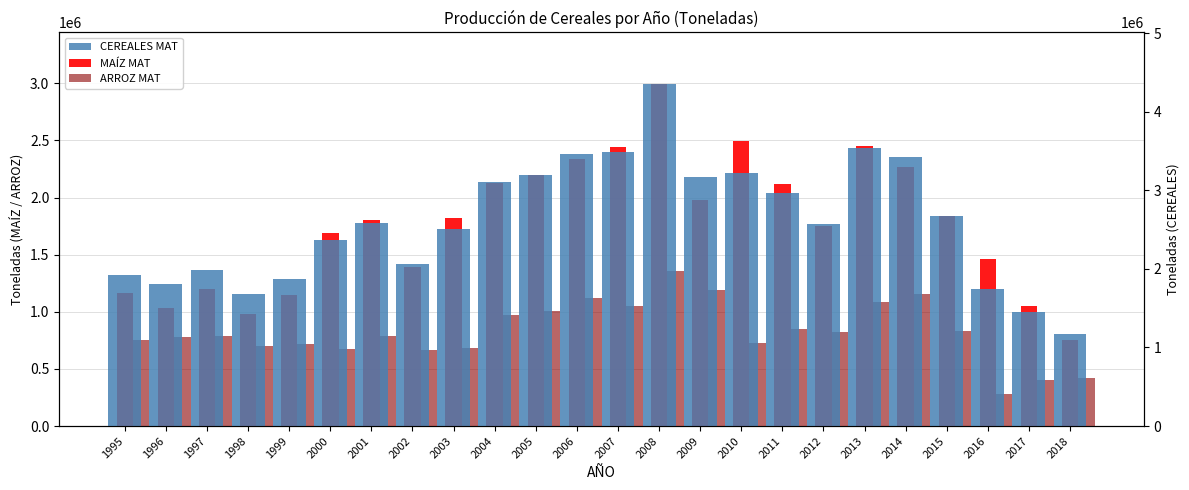

What is the average value of the MAÍZ MAT series?

1771305